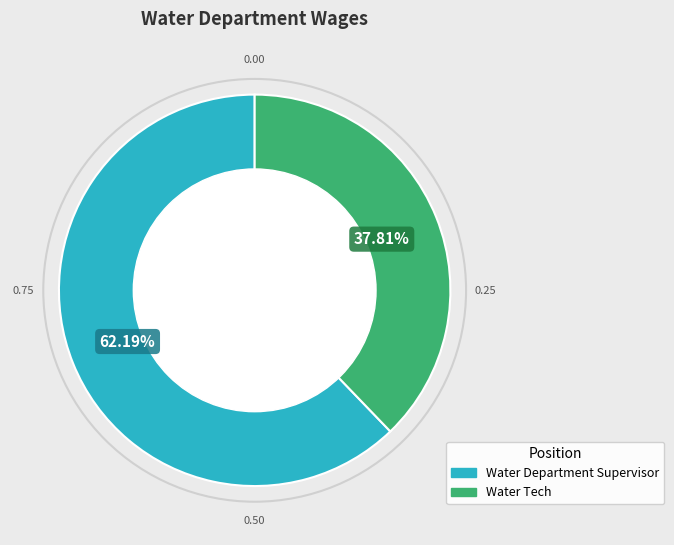

Is there any slice that represents more than half of the pie?

Yes